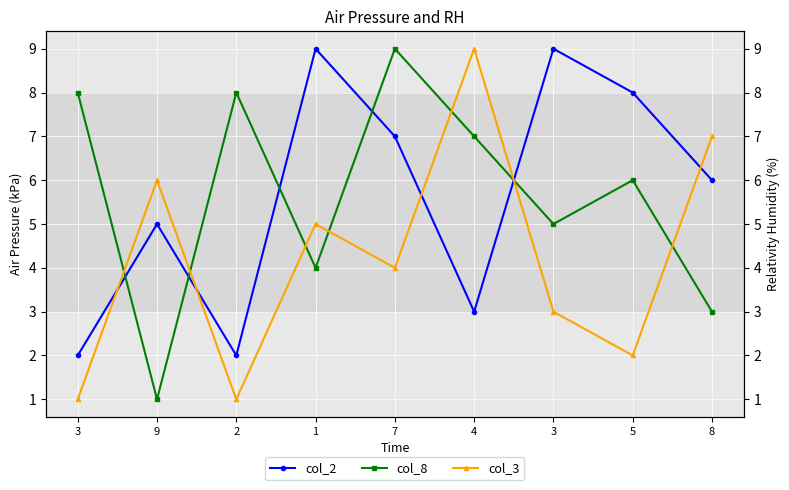

Is it true that col_8 equals 1 at 5?

False